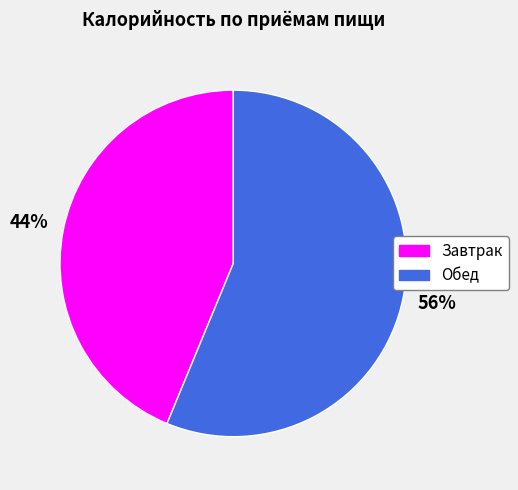

Approximately how many times larger is the value at Завтрак compared to Обед?

0.8